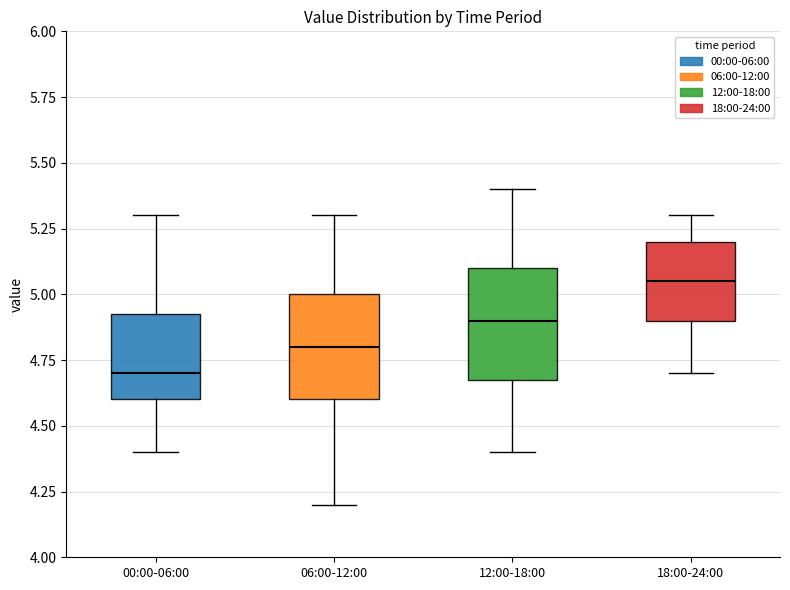

Reading left to right, read every box against the y-axis: the position of its median line, the range the box covers, and the ends of its whiskers. The values are not printed on the chart, so give them approximately, as read against the axis.

00:00-06:00: median 4.70, box 4.60 to 4.95, whiskers 4.40 to 5.30
06:00-12:00: median 4.80, box 4.60 to 5.00, whiskers 4.20 to 5.30
12:00-18:00: median 4.90, box 4.70 to 5.10, whiskers 4.40 to 5.40
18:00-24:00: median 5.05, box 4.90 to 5.20, whiskers 4.70 to 5.30